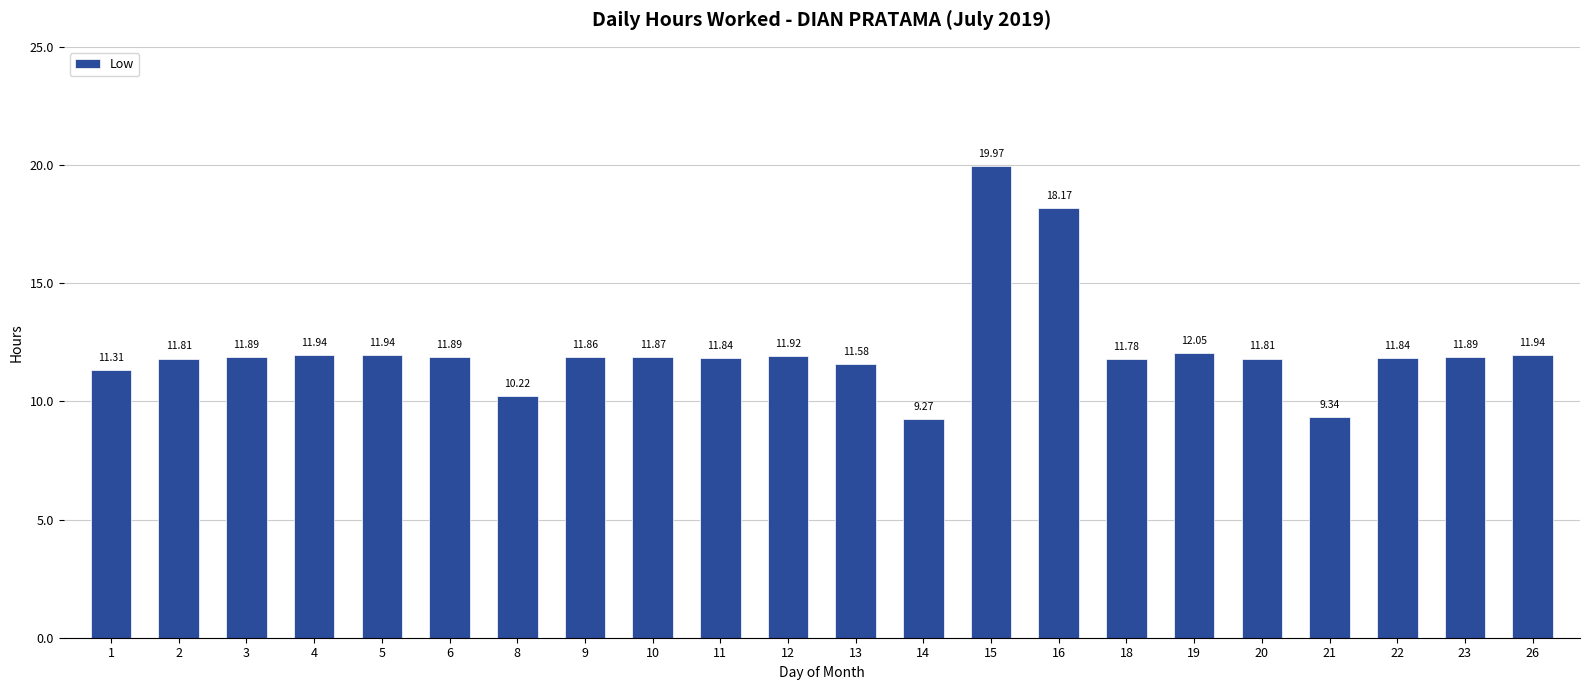

What is the sum of the values at 2 and 23?

23.7